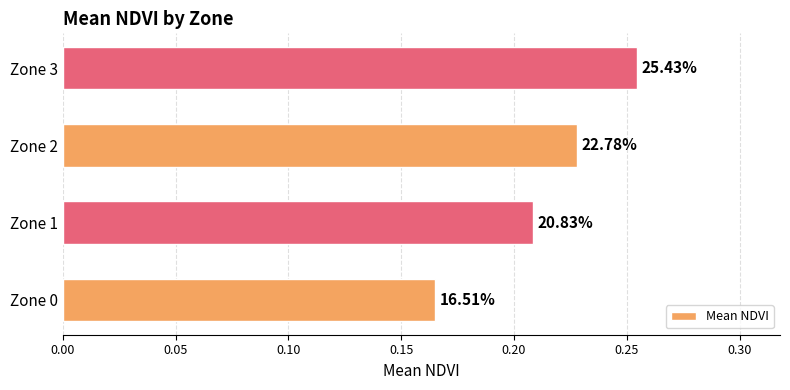

How many bars are there in total?

4